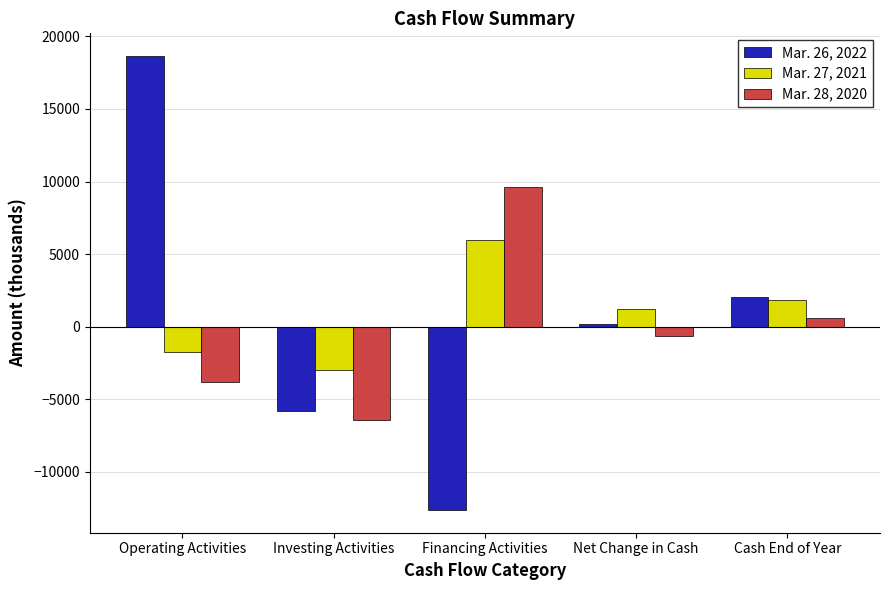

How many data points does each series have?

5